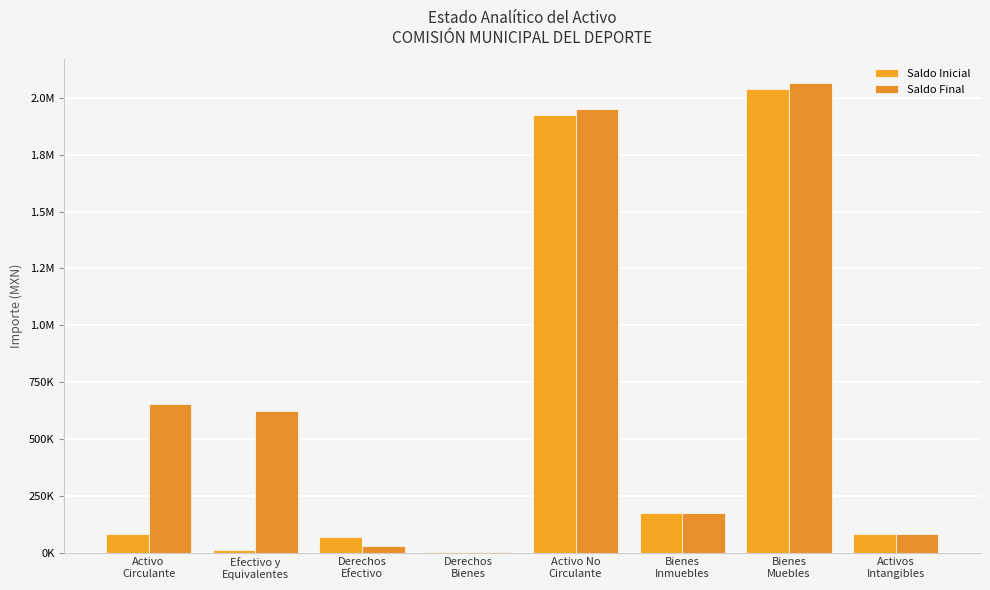

What is the value of the Saldo Inicial bar at the 2nd from the left?

9682.9